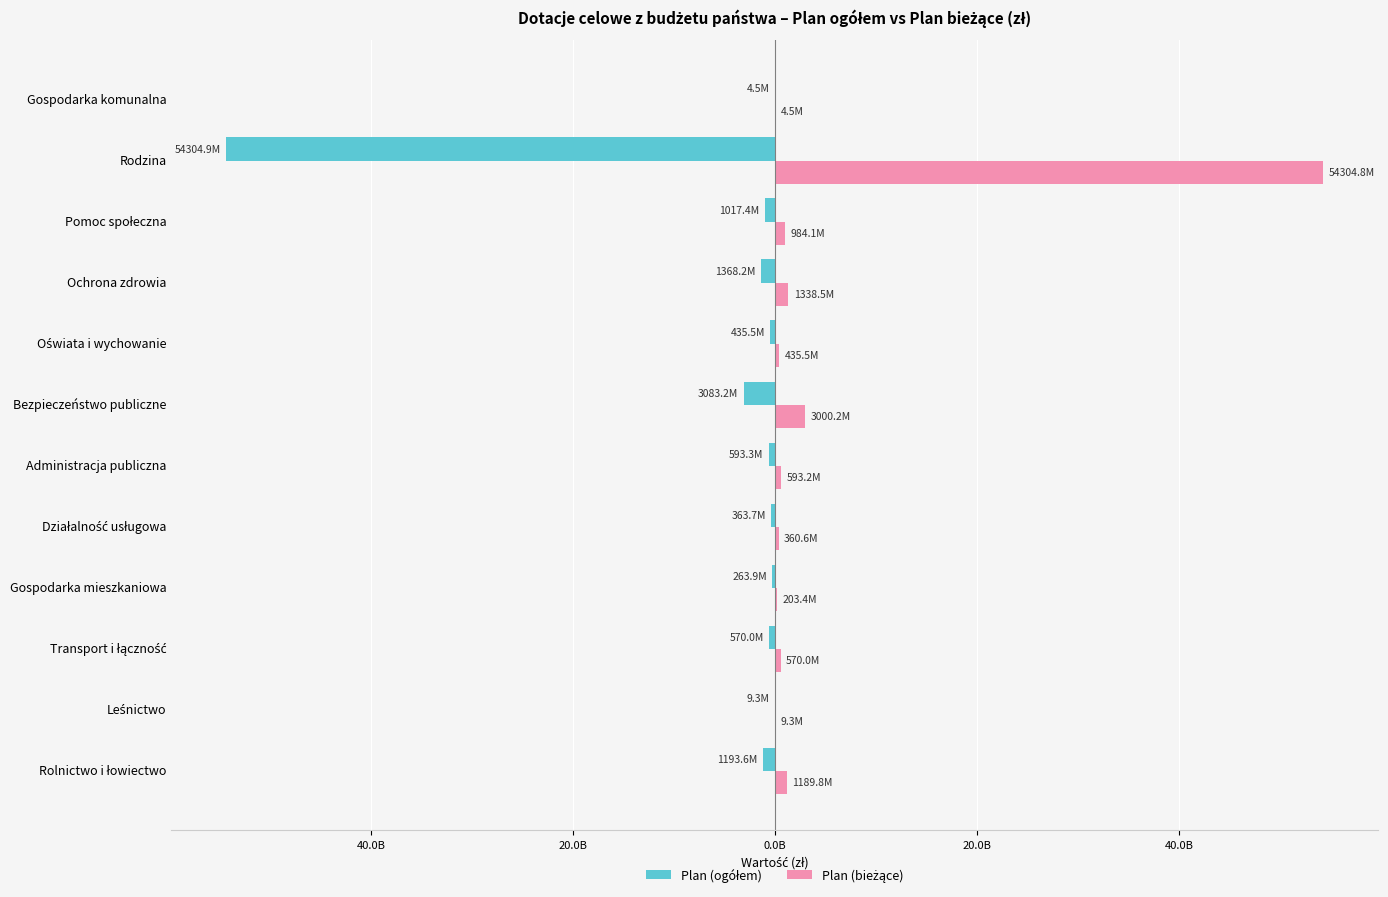

What are all the series names shown in the legend?

Plan (ogółem), Plan (bieżące)